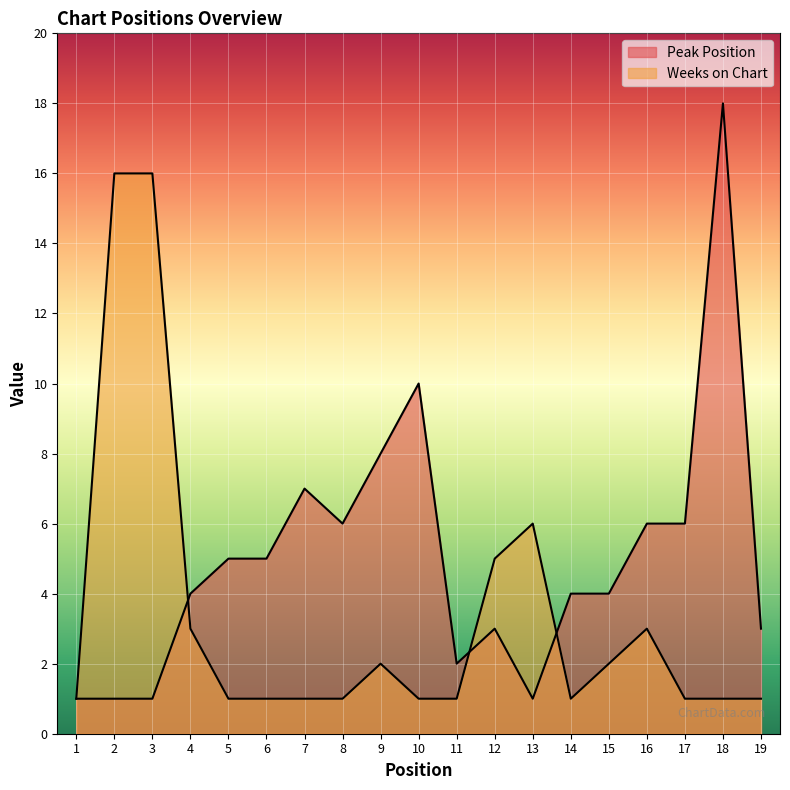

What is the value of the Peak Position point at the 15th from the left?

4